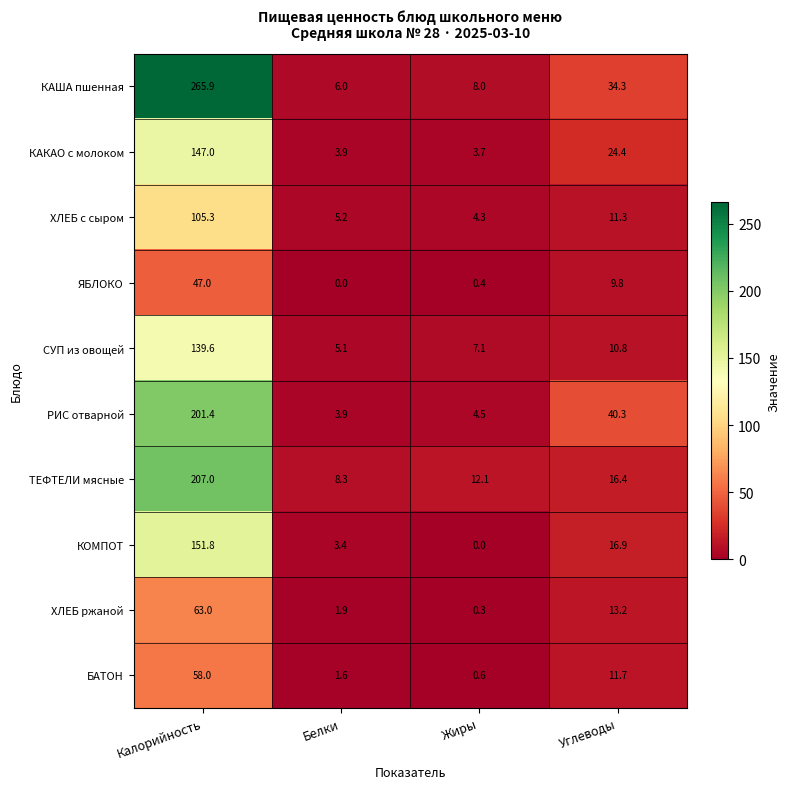

What is the sum of all КАКАО с молоком values?

179.0